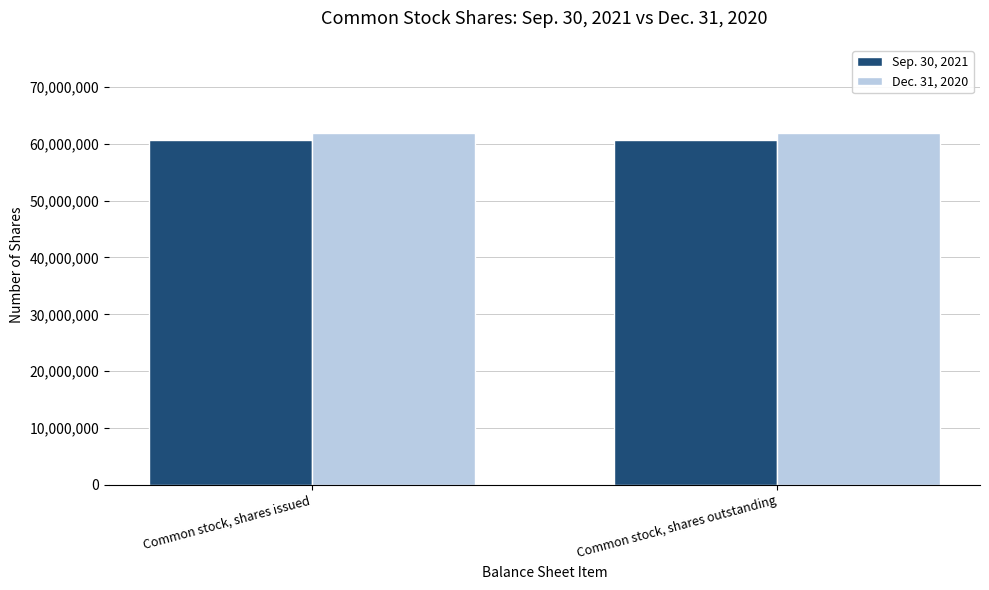

Is it true that Dec. 31, 2020 equals 83432502 at Common stock, shares issued?

False